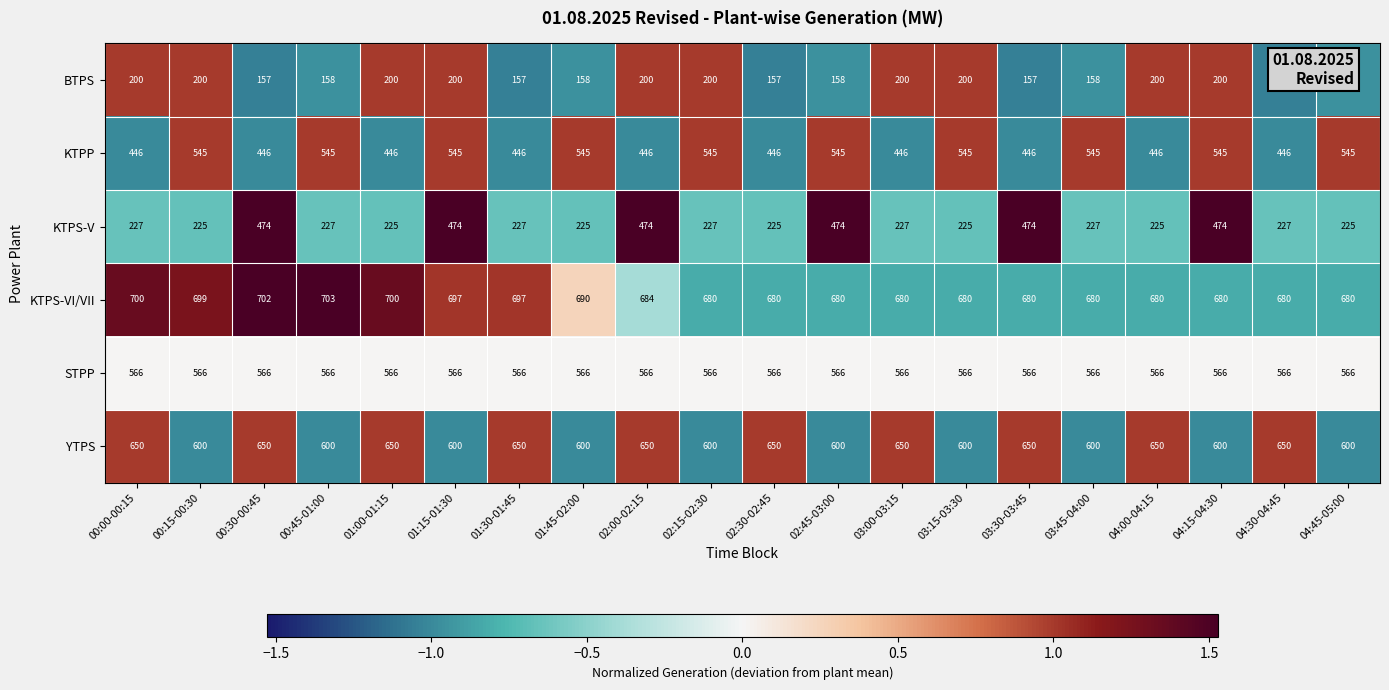

How many series are shown in this chart?

6